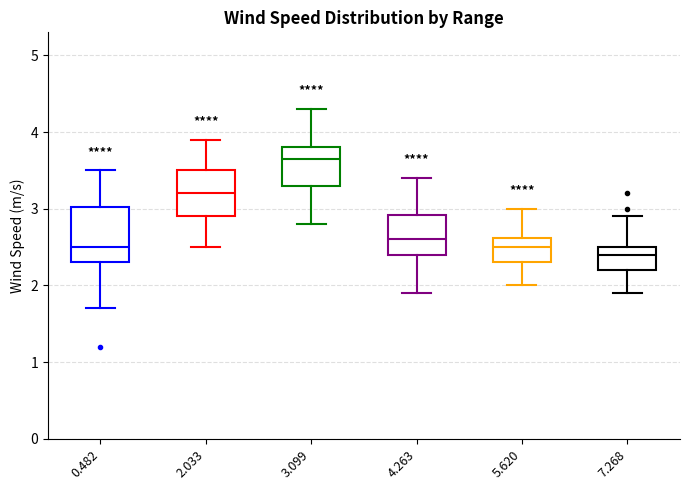

Reading left to right, read every box against the y-axis: the position of its median line, the range the box covers, and the ends of its whiskers. The values are not printed on the chart, so give them approximately, as read against the axis.

0.482: median 2.5, box 2.3 to 3.0, whiskers 1.7 to 3.5
2.033: median 3.2, box 2.9 to 3.5, whiskers 2.5 to 3.9
3.099: median 3.7, box 3.3 to 3.8, whiskers 2.8 to 4.3
4.263: median 2.6, box 2.4 to 2.9, whiskers 1.9 to 3.4
5.620: median 2.5, box 2.3 to 2.6, whiskers 2.0 to 3.0
7.268: median 2.4, box 2.2 to 2.5, whiskers 1.9 to 2.9